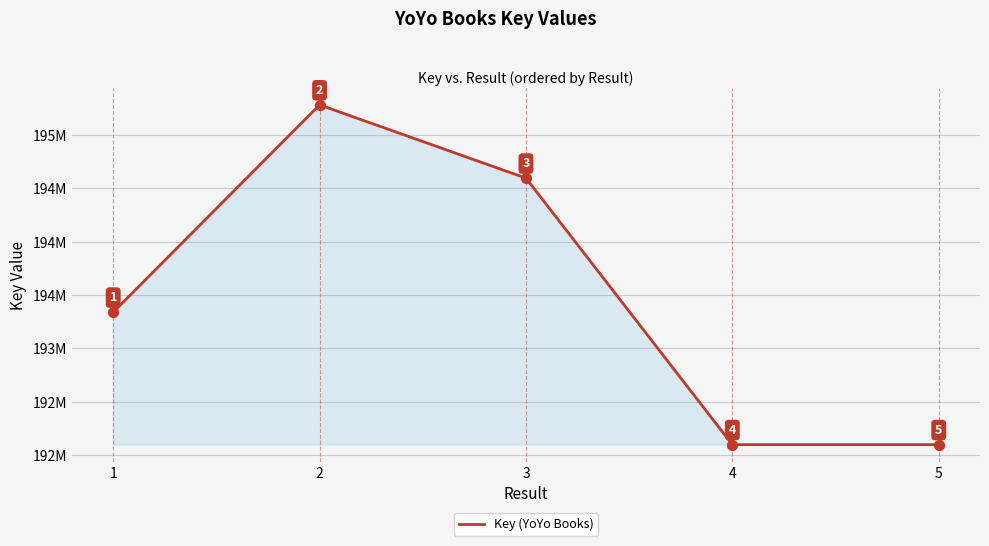

Is this an area chart (filled region under the line)?

Yes